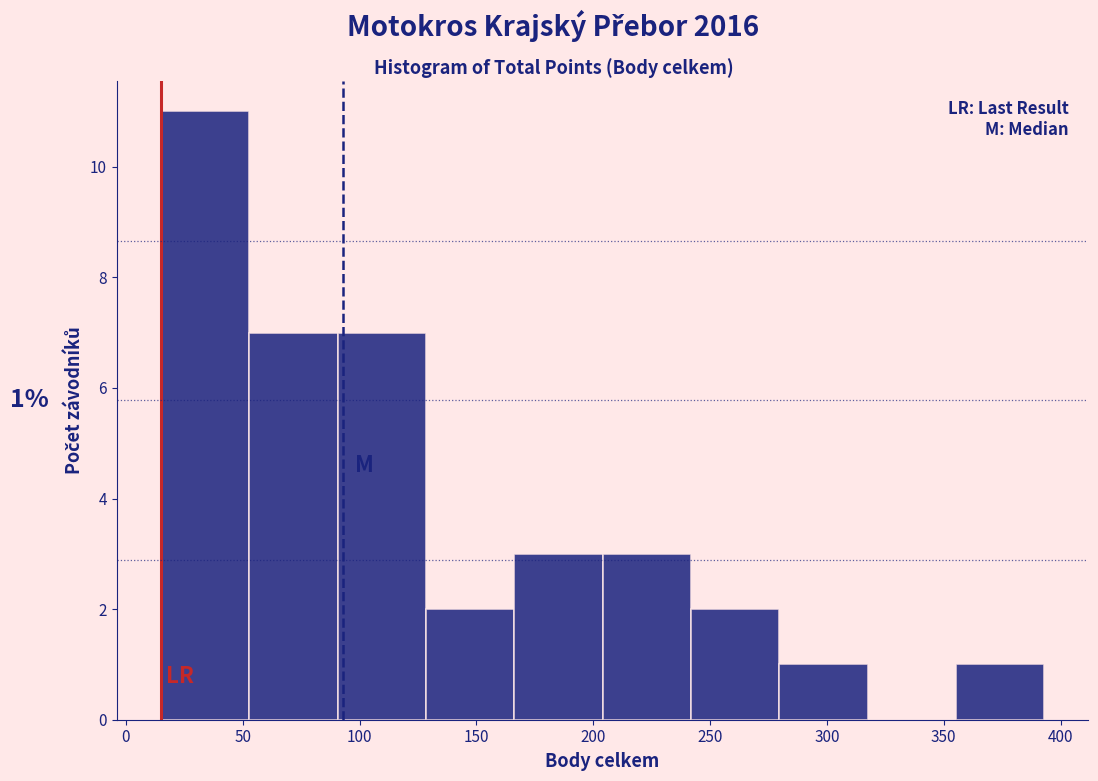

Which range on the x-axis has the tallest bar?

15 to 55